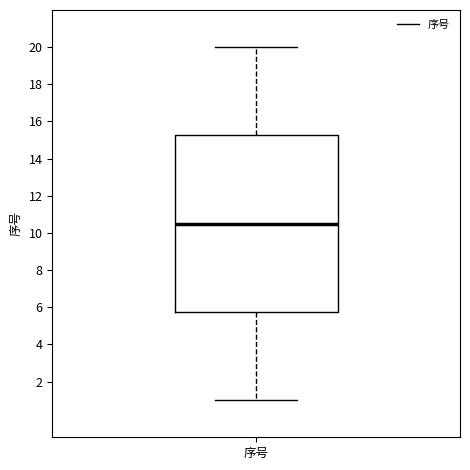

Where is the lower edge of the box for 序号 on the y-axis? The values are not printed on the chart, so give them approximately, as read against the axis.

5.8